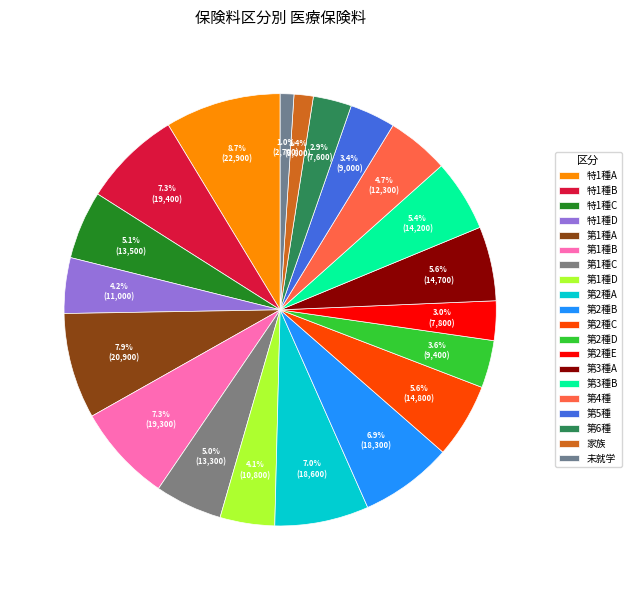

How many slices are in this pie chart?

20